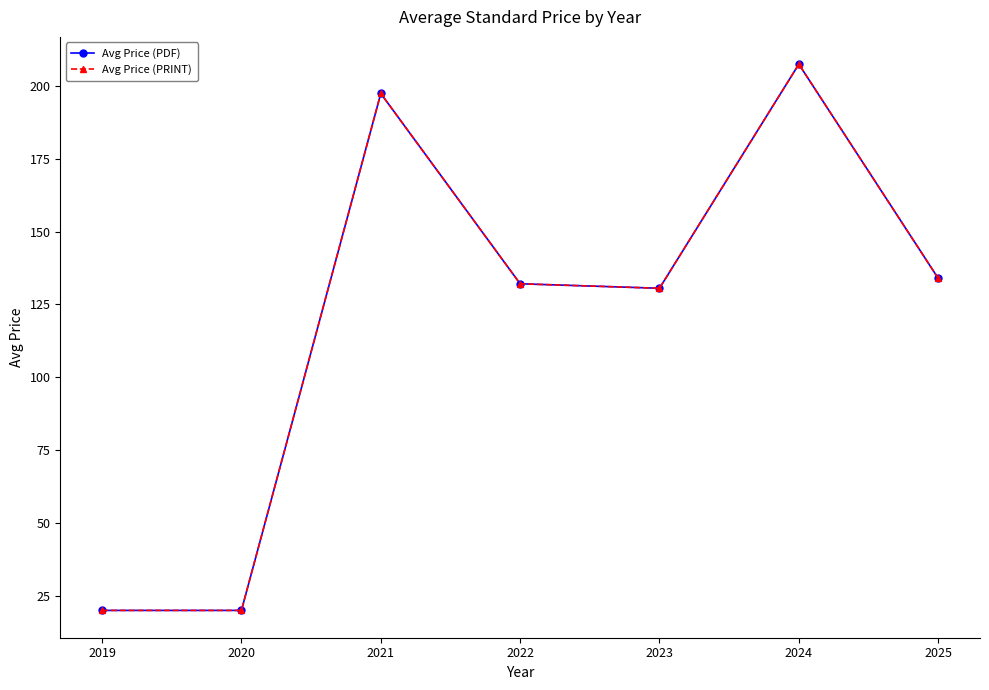

What is the sum of the Avg Price (PRINT) values at 2020 and 2022?

152.1